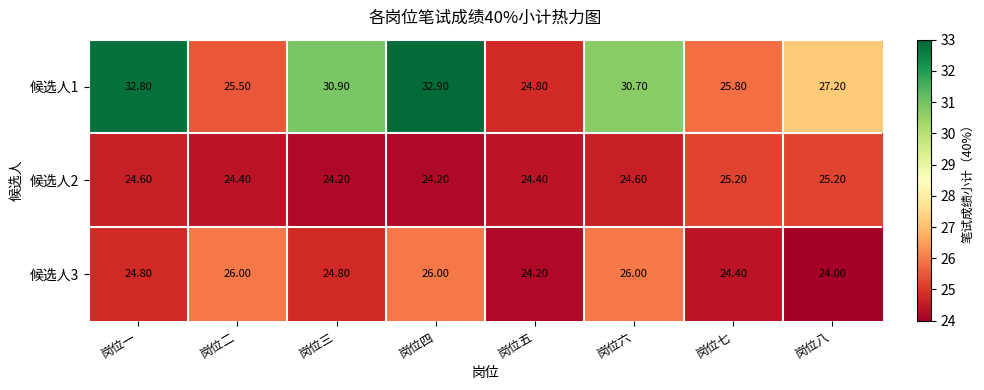

What is the difference between the second highest and second lowest values in the 候选人2 series?

1.0